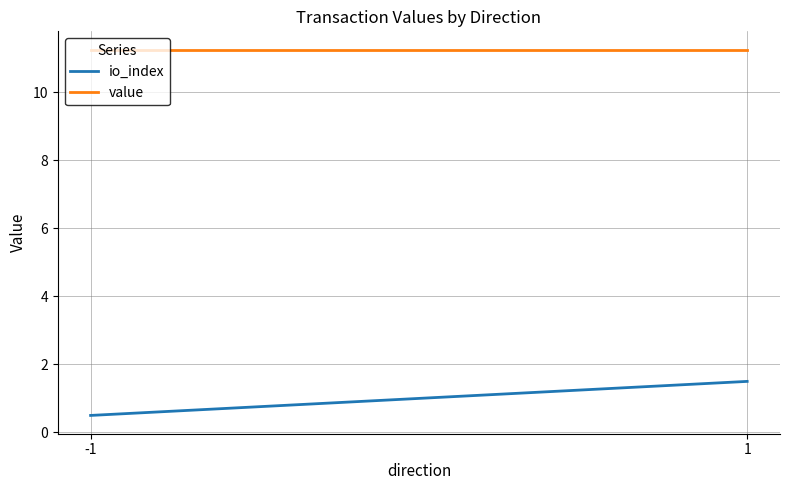

Count the io_index values in the range 0 to 1.

1